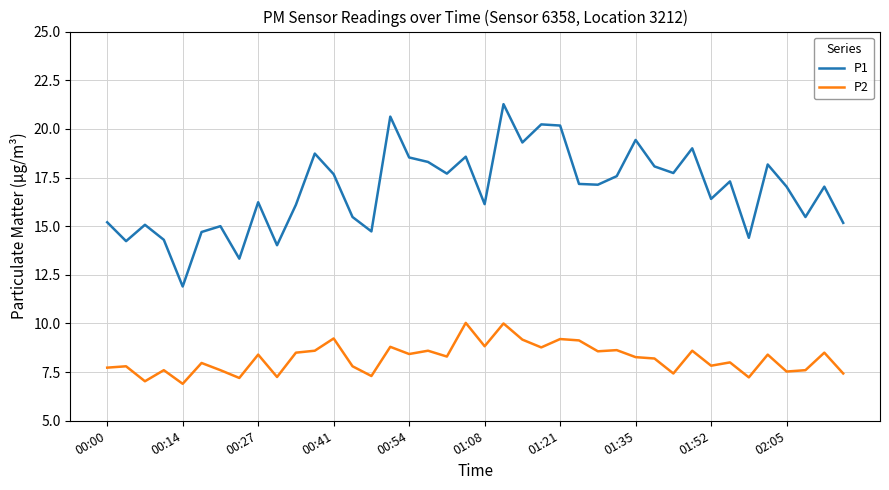

Which series has the largest range (max minus min)?

P1